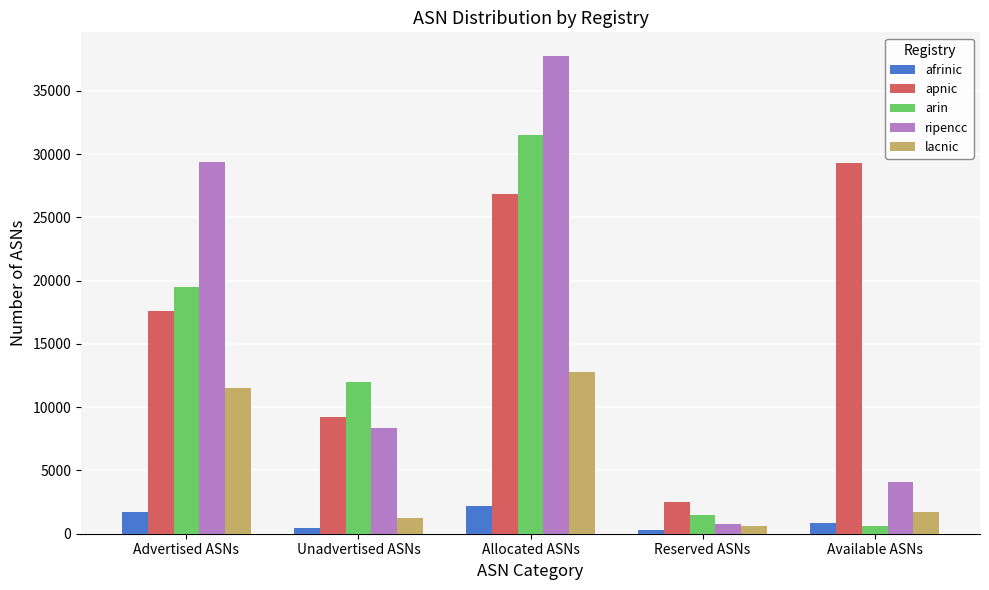

Rank the categories by apnic value from lowest to highest.

Reserved ASNs, Unadvertised ASNs, Advertised ASNs, Allocated ASNs, Available ASNs